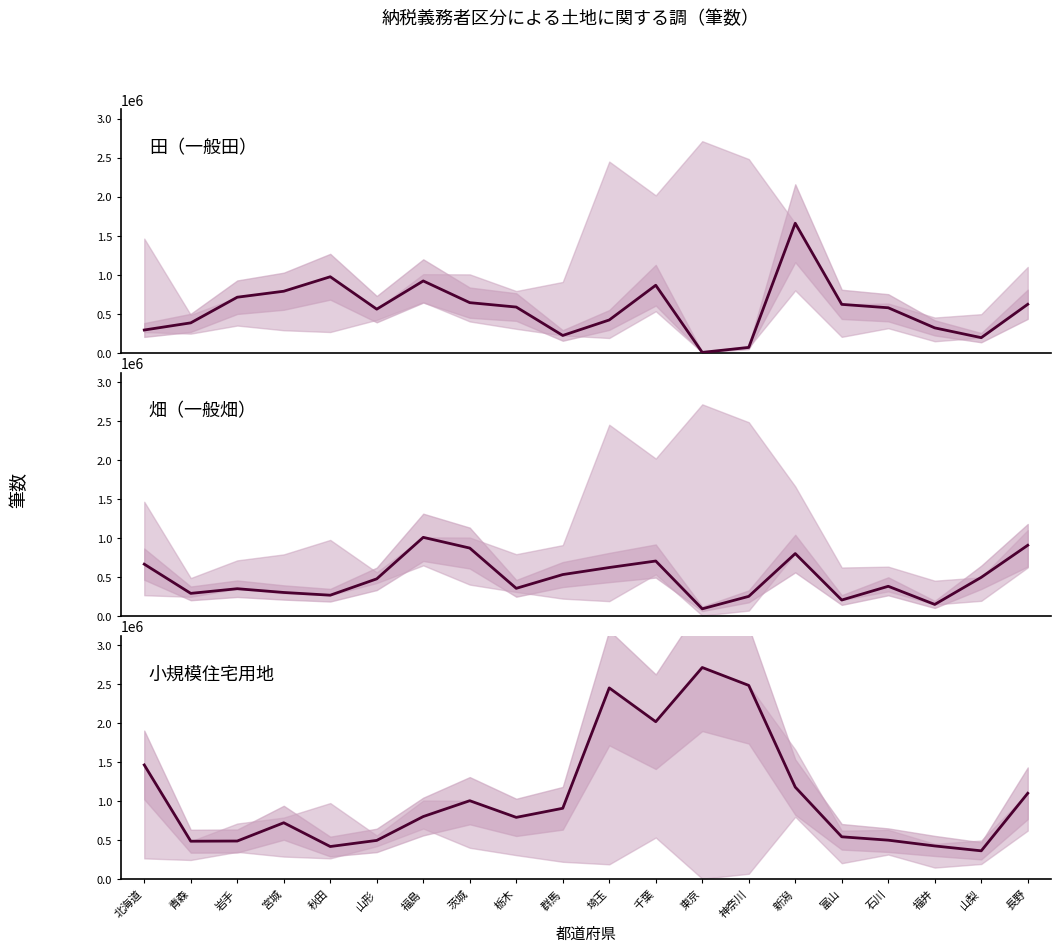

Between which two adjacent categories do 小規模住宅用地 and 田（一般田） first intersect?

青森 and 岩手